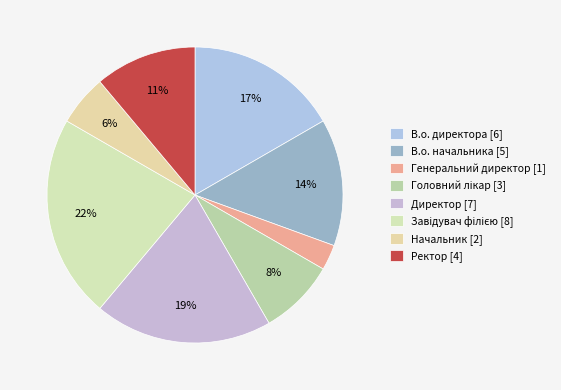

To the nearest percent, what is the average slice percentage?

12%